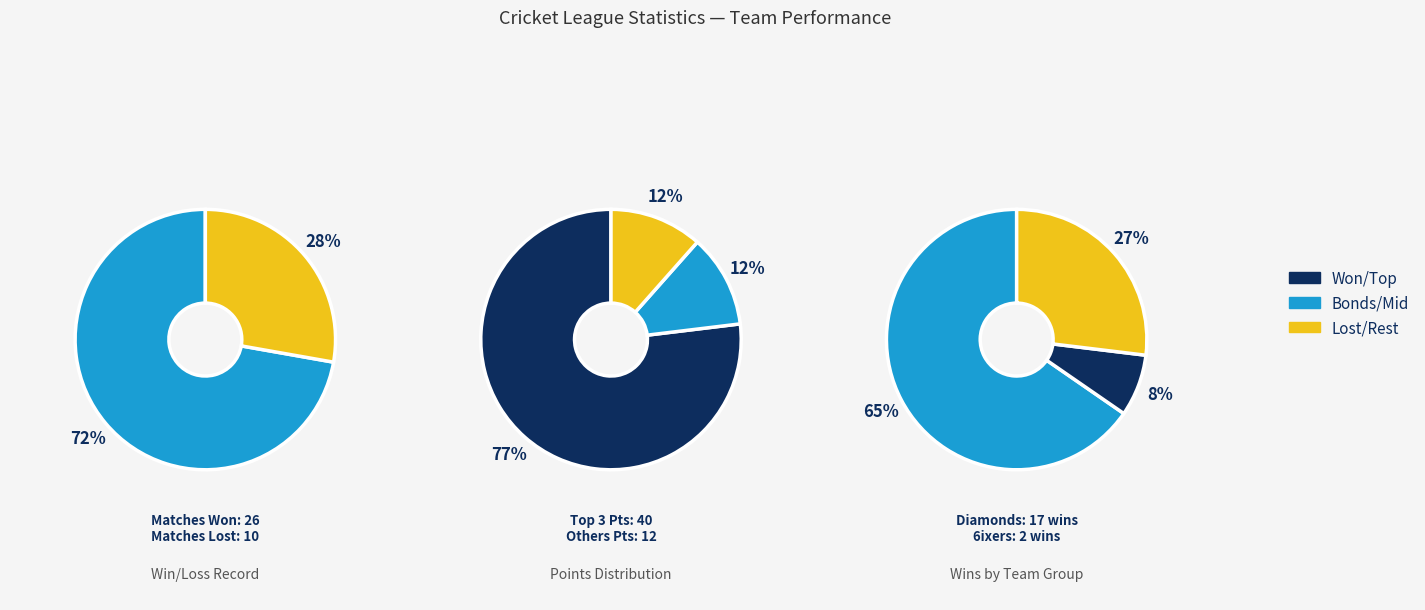

What is the largest slice in the pie chart?

Toronto Diamonds CC